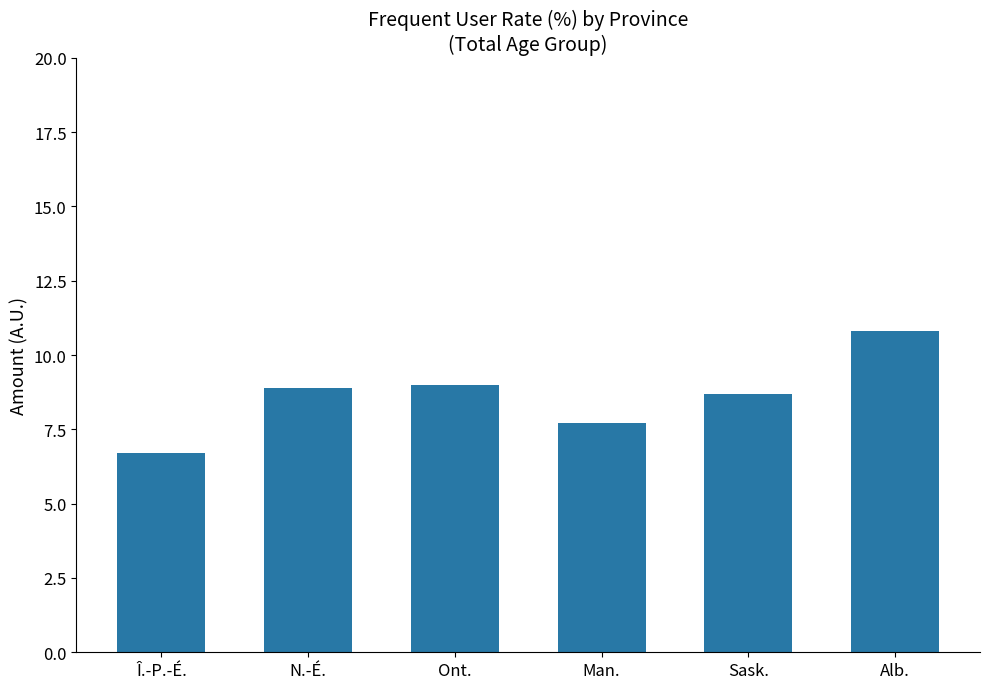

The chart shows a value of 12.2 at N.-É.. True or false?

False